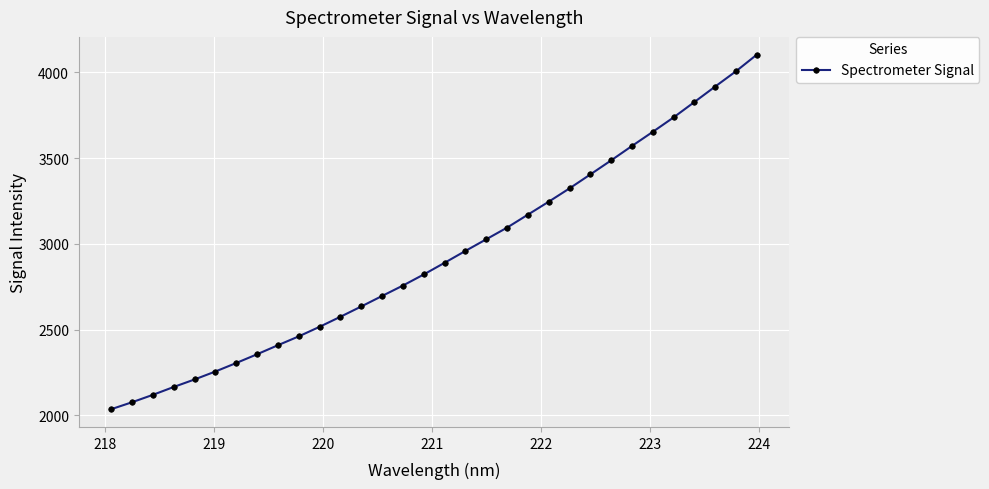

What is the sum of all values?

93820.4